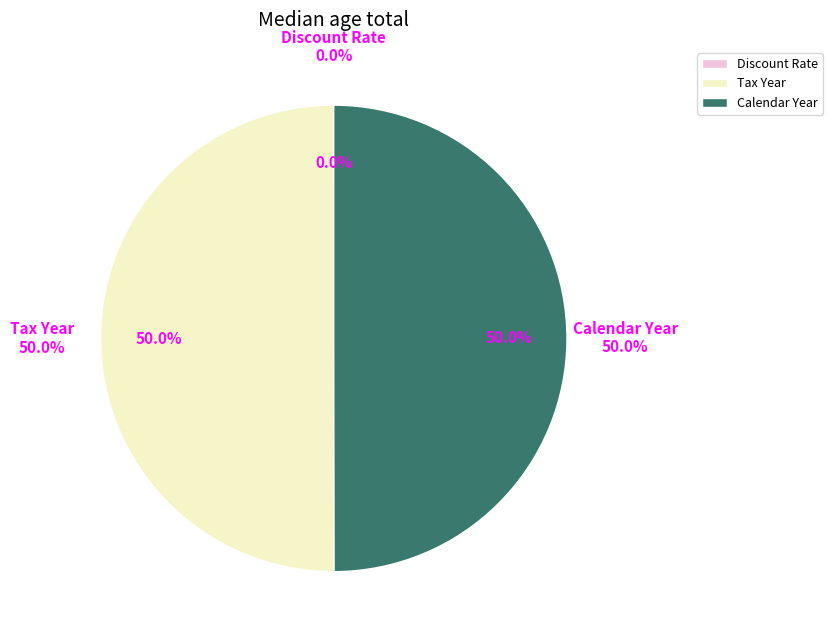

What is the largest slice in the pie chart?

Tax Year